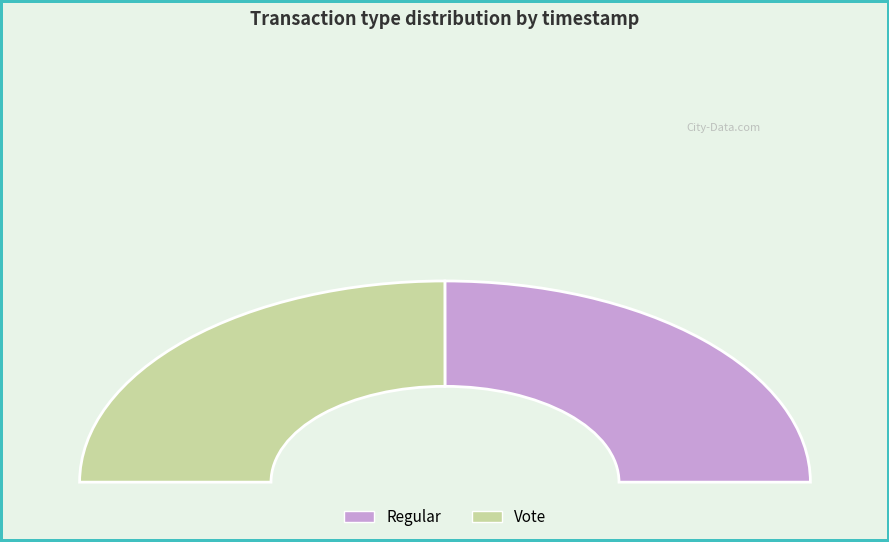

How many slices are in this pie chart?

2